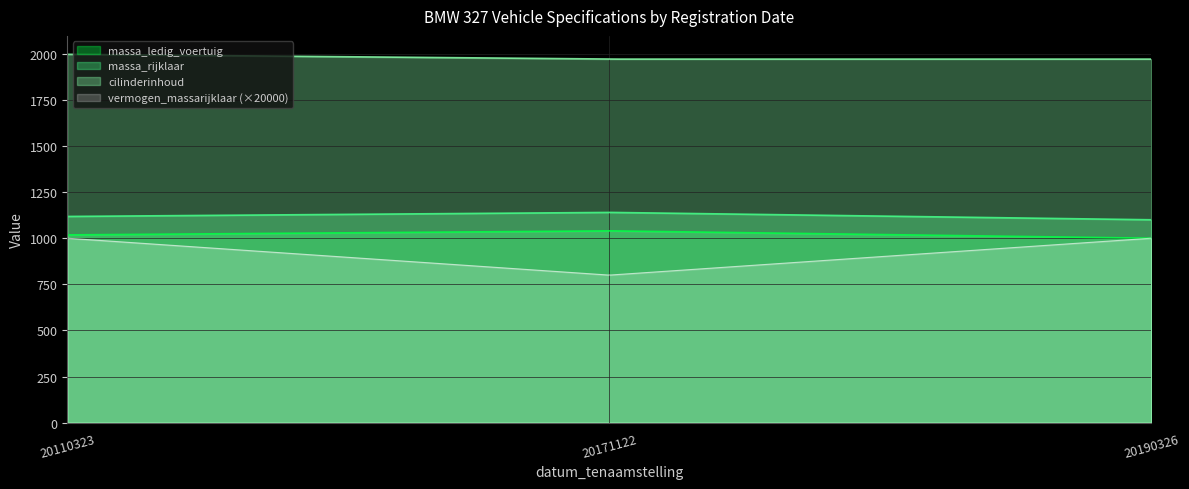

How many categories are shown in the chart?

300